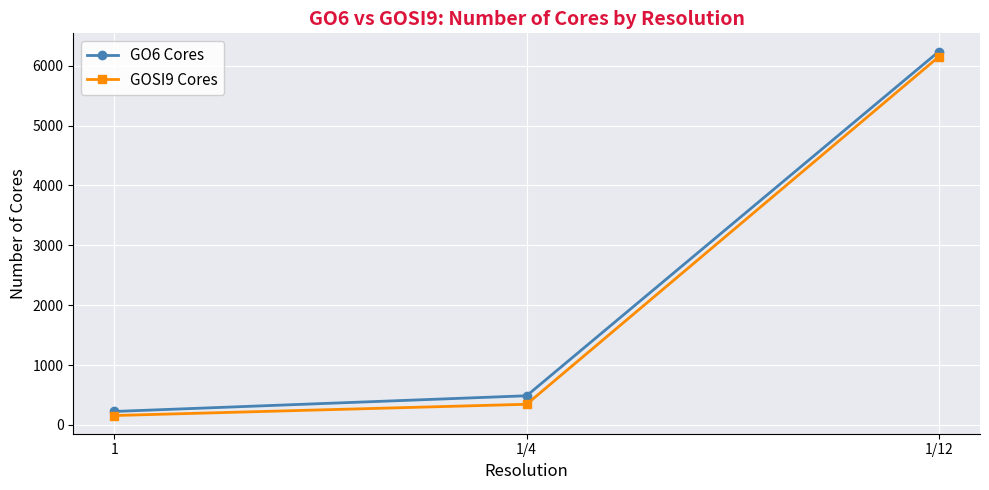

How many lines are shown in the chart?

2